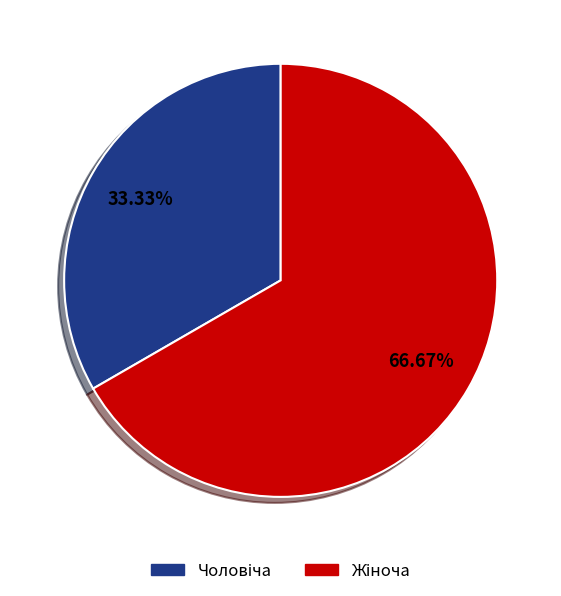

Does any single category account for the majority?

Yes